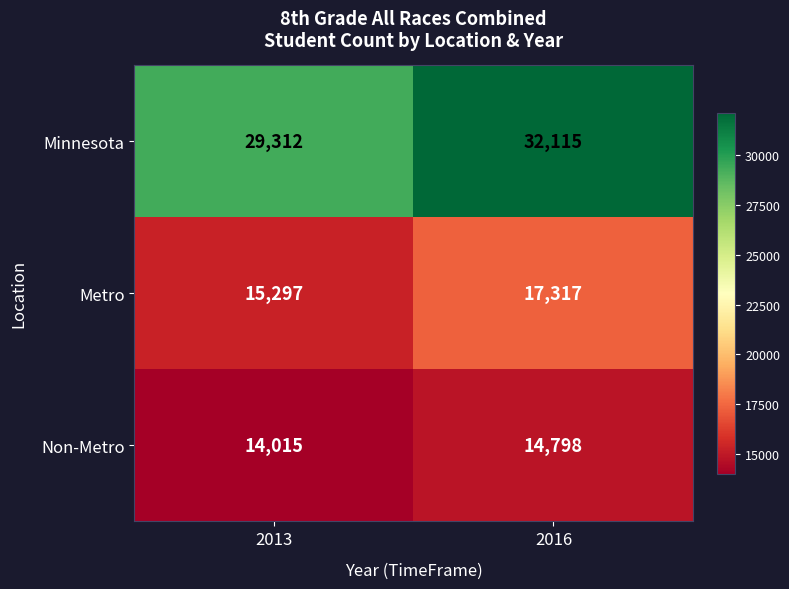

At how many categories does at least one series exceed 26796?

2